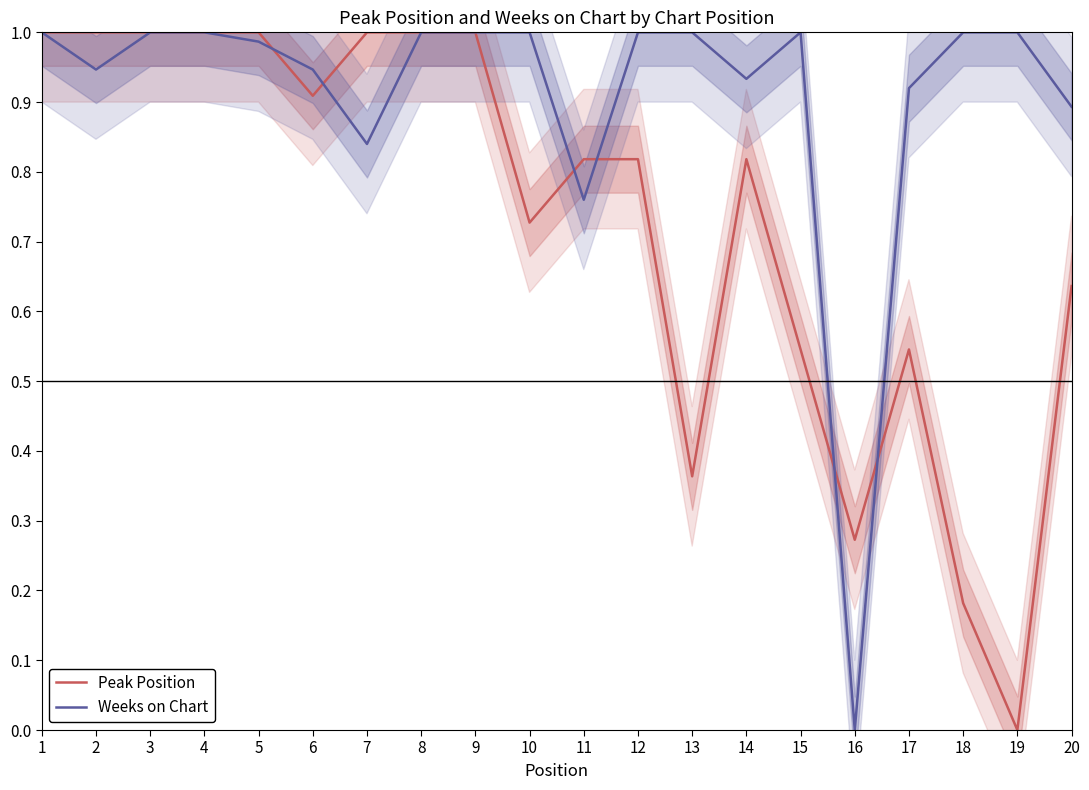

Is this an area chart (filled region under the line)?

No